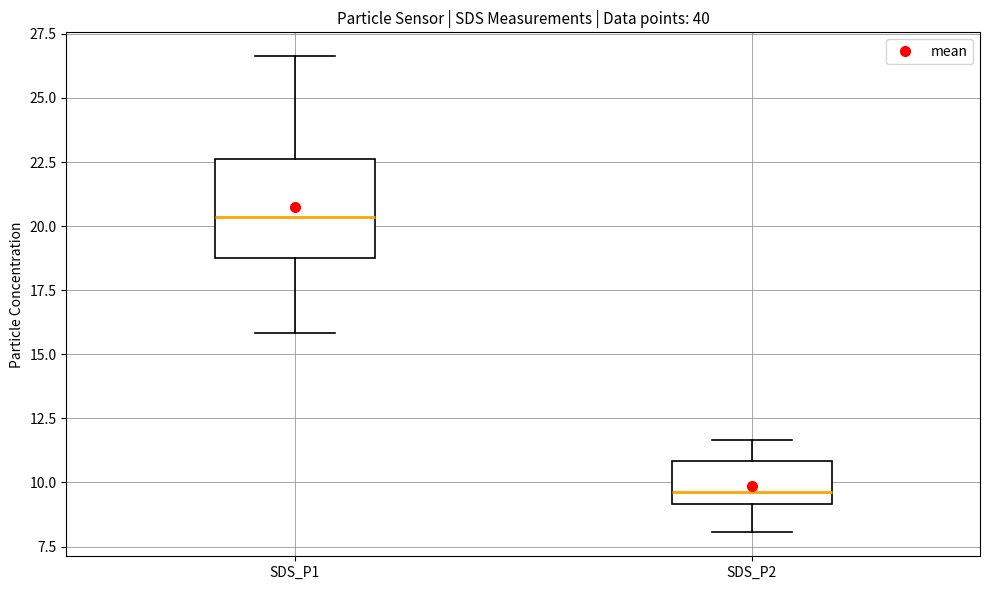

Where does the upper whisker of the box for SDS_P2 end on the y-axis? The values are not printed on the chart, so give them approximately, as read against the axis.

11.5